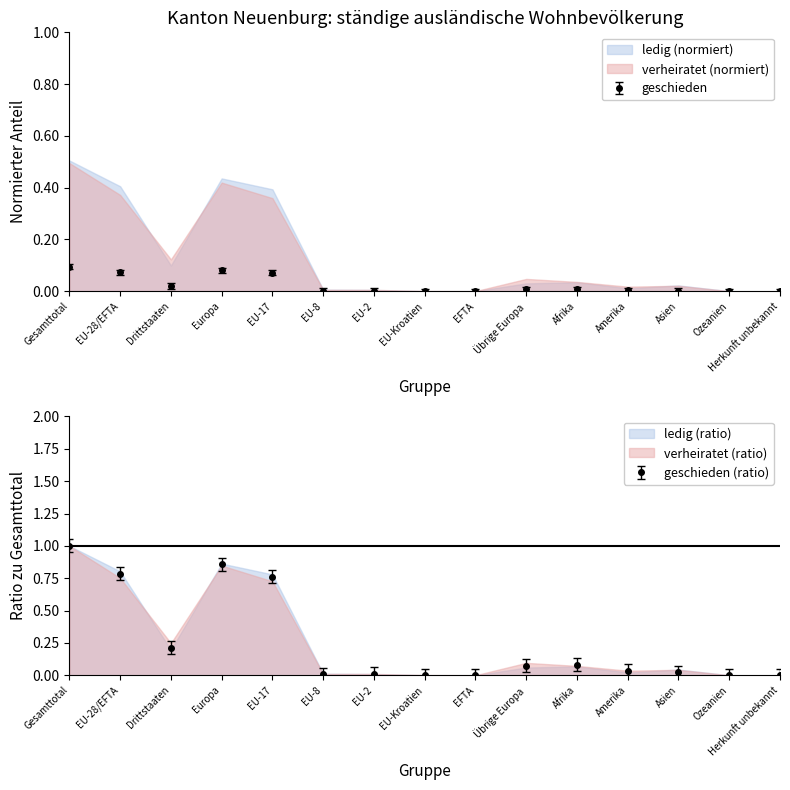

What is the label of the 12th point from the right?

Europa